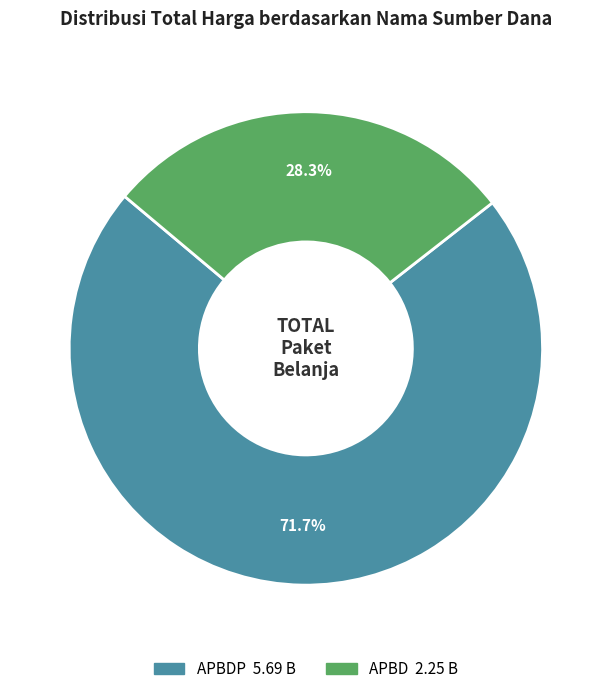

Does any single category account for the majority?

Yes